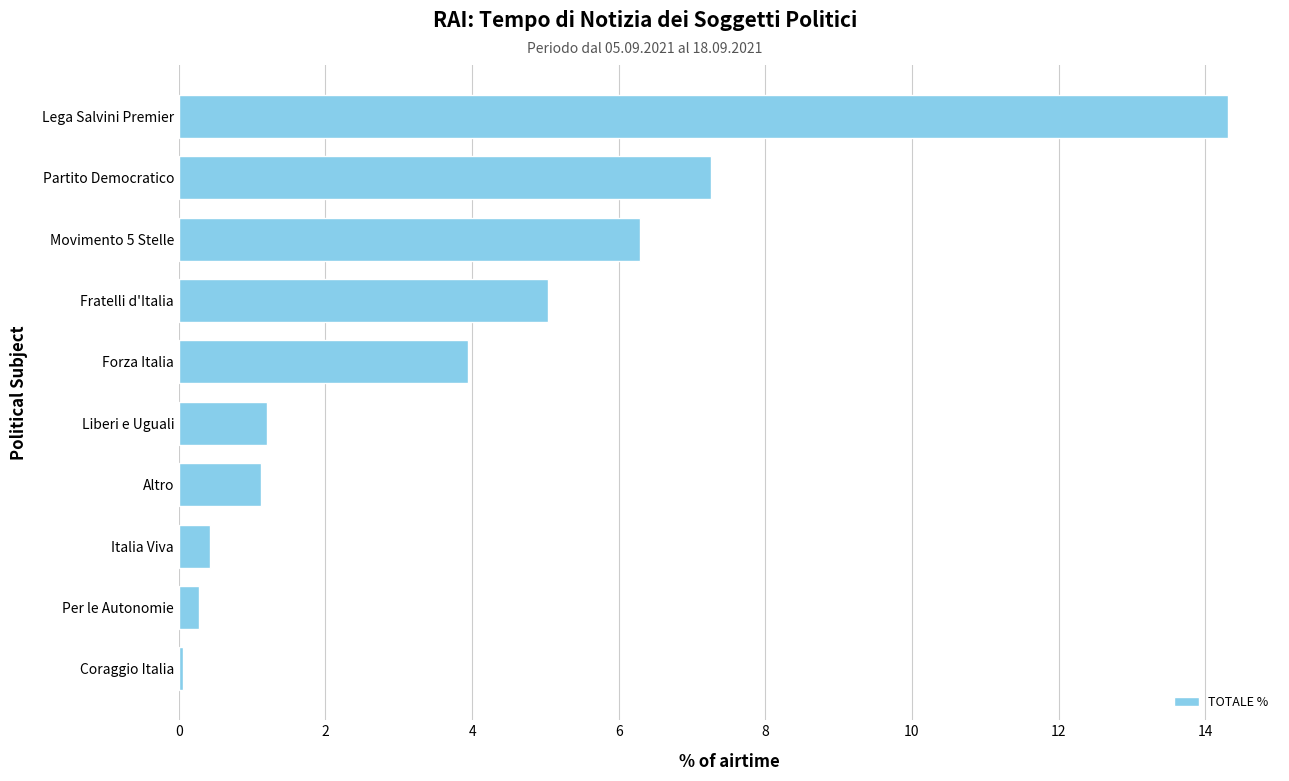

What is the sum of all values?

39.9